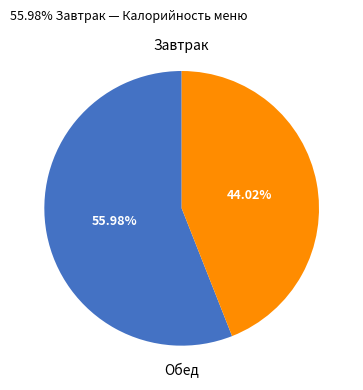

Count the number of slices in the pie.

2